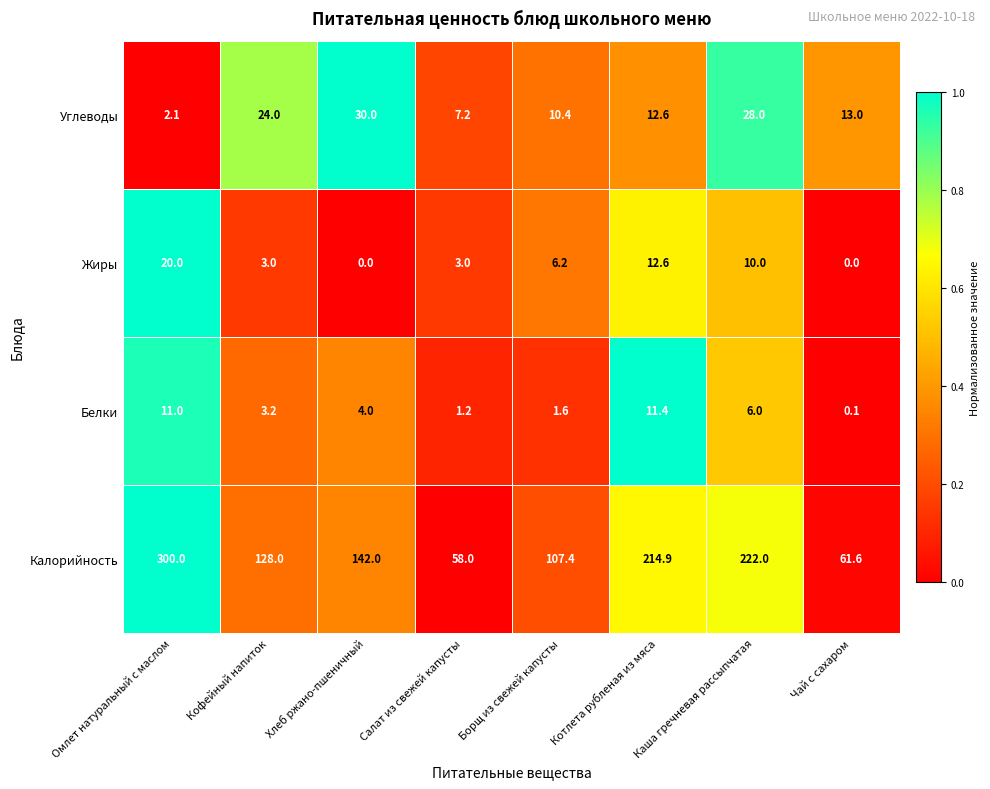

What is the minimum value for Углеводы?

2.1